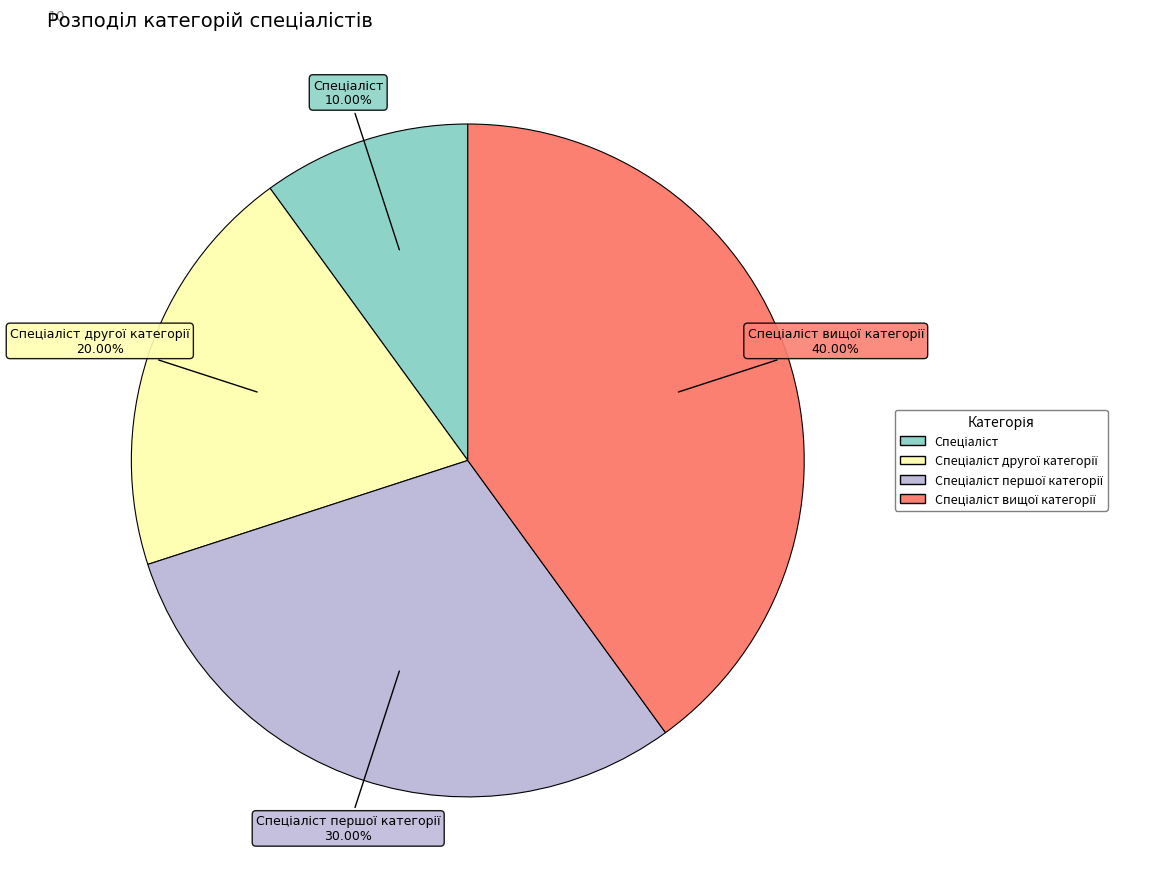

How many segments does this pie chart have?

4